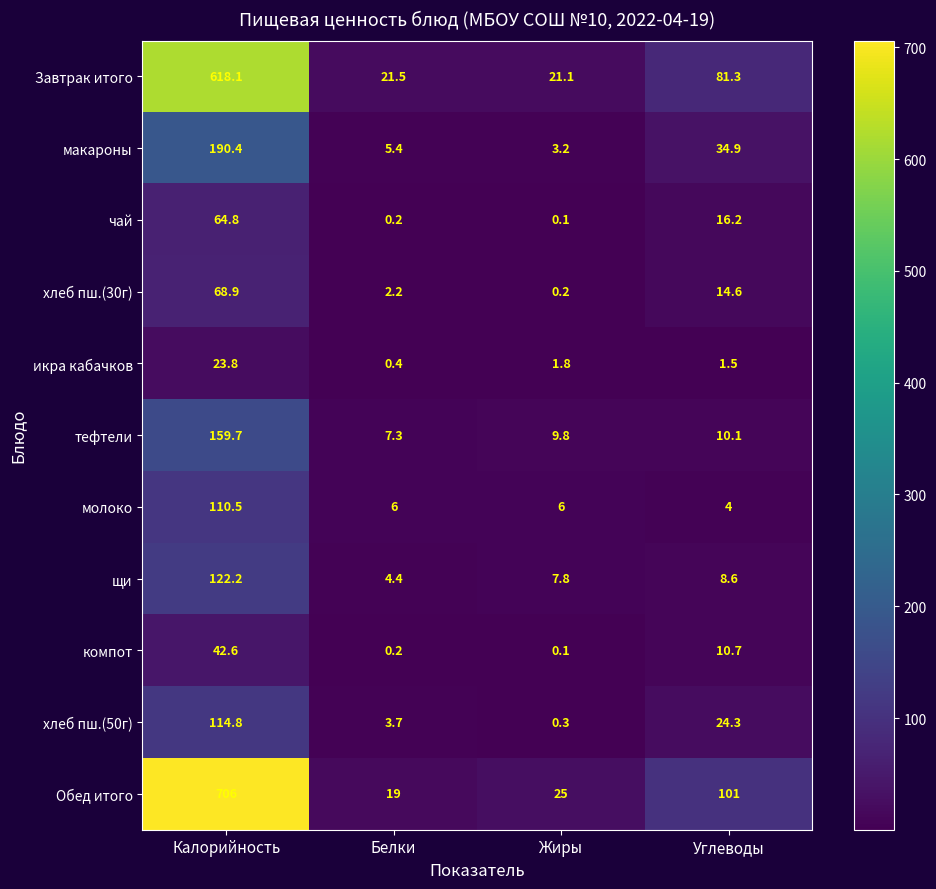

List the series in order of their peak value, lowest first.

икра кабачков, компот, чай, хлеб пш.(30г), молоко, хлеб пш.(50г), щи, тефтели, макароны, Завтрак итого, Обед итого